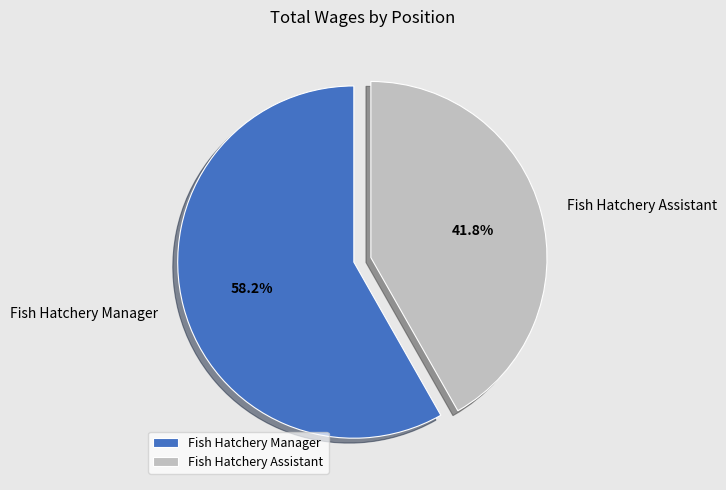

Does Fish Hatchery Assistant account for over 50% of the chart?

No